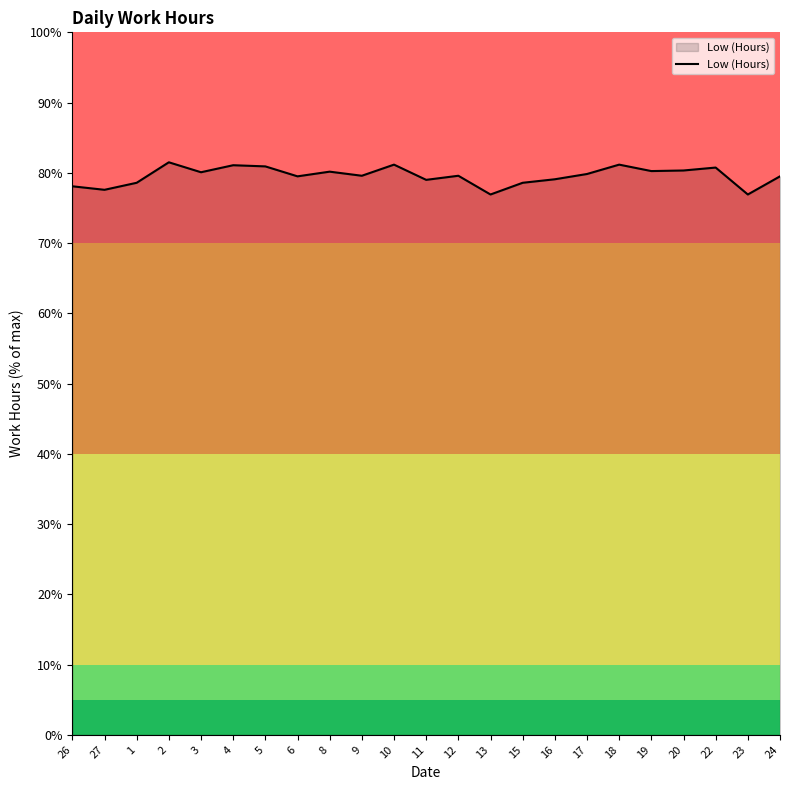

The value at 16 is 79.1. True or false?

True